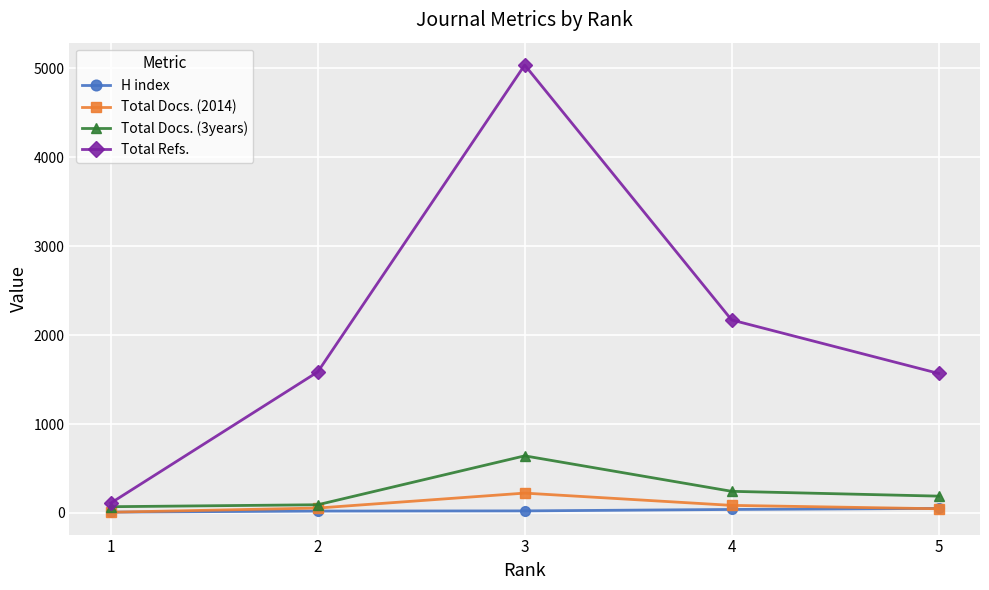

The Total Docs. (2014) series shows 49 at 3. True or false?

False